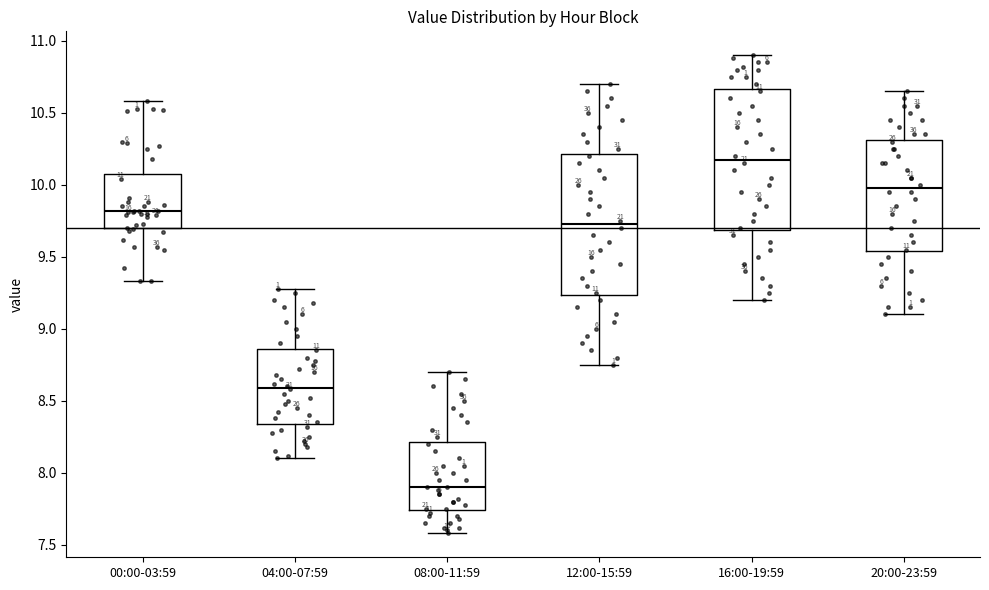

Which box has the lowest median line?

08:00-11:59